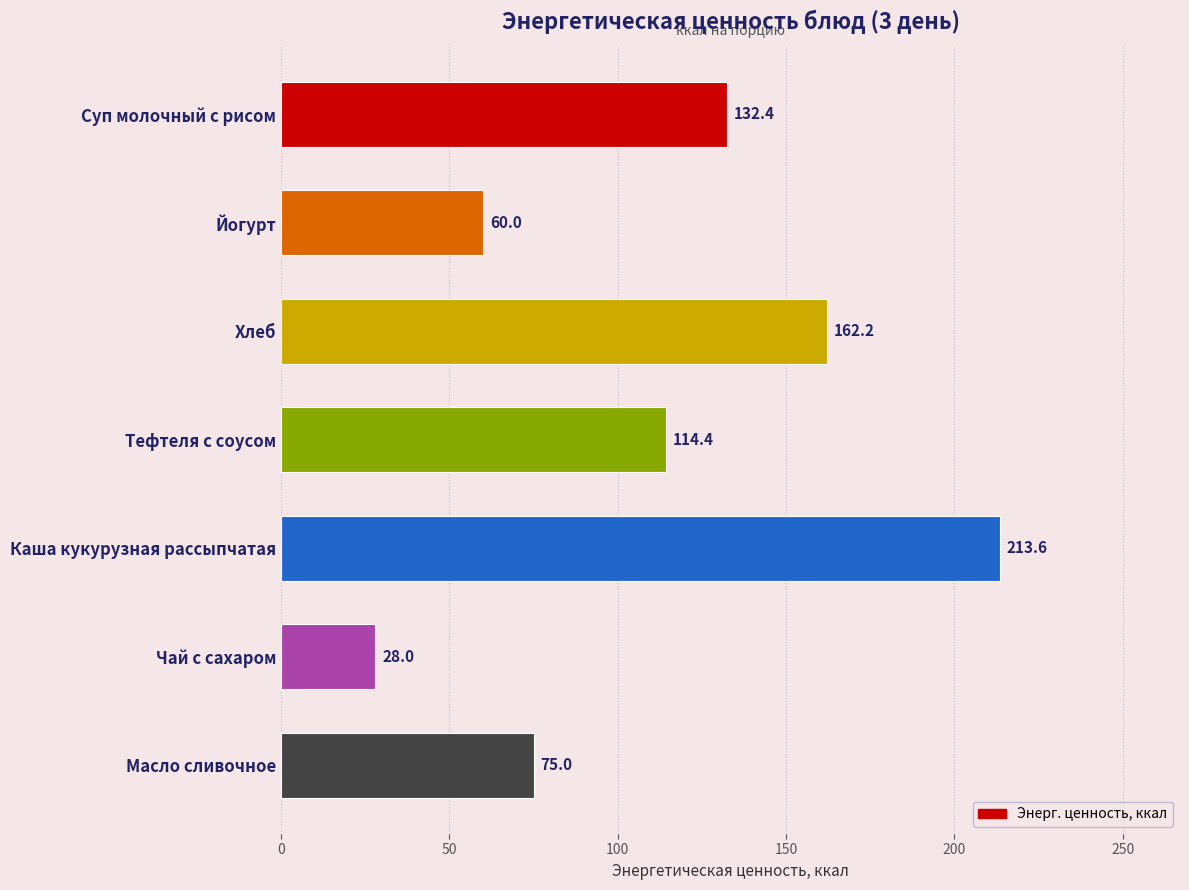

Between Масло сливочное and Йогурт, which is larger?

Масло сливочное